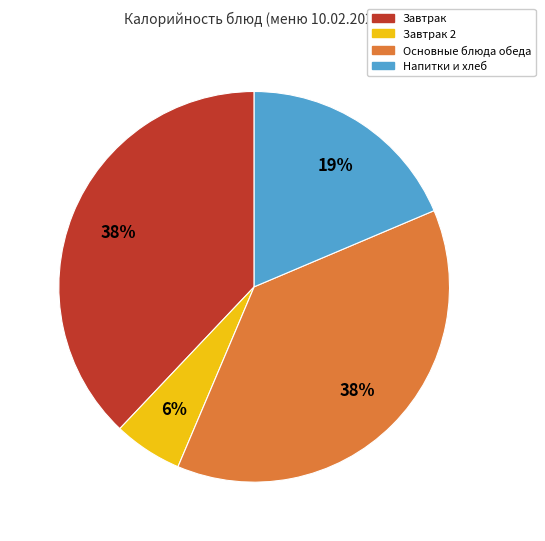

Between Напитки и хлеб and Завтрак 2, which is larger?

Напитки и хлеб